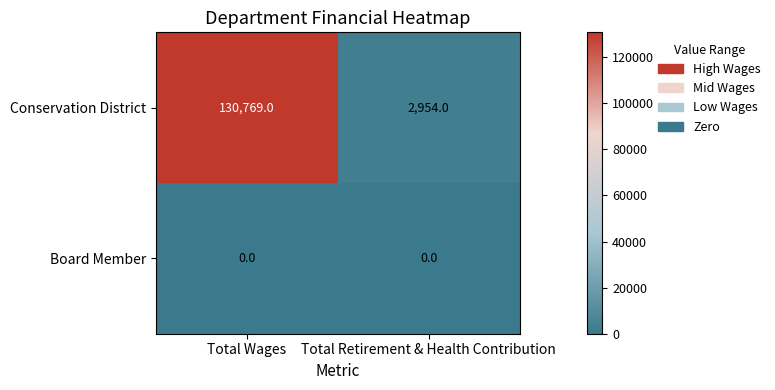

What is the greatest value displayed?

130769